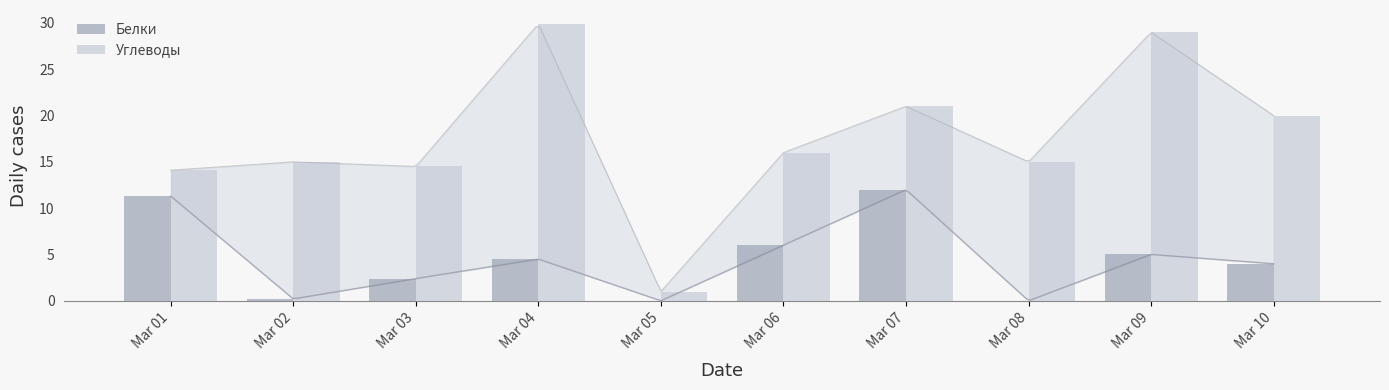

Reading left to right, transcribe all the data shown in this chart.

Белки: 11.3	0.2	2.4	4.5	0.0	6.0	12.0	0.0	5.0	4.0
Углеводы: 14.1	15.0	14.5	29.9	1.0	16.0	21.0	15.0	29.0	20.0